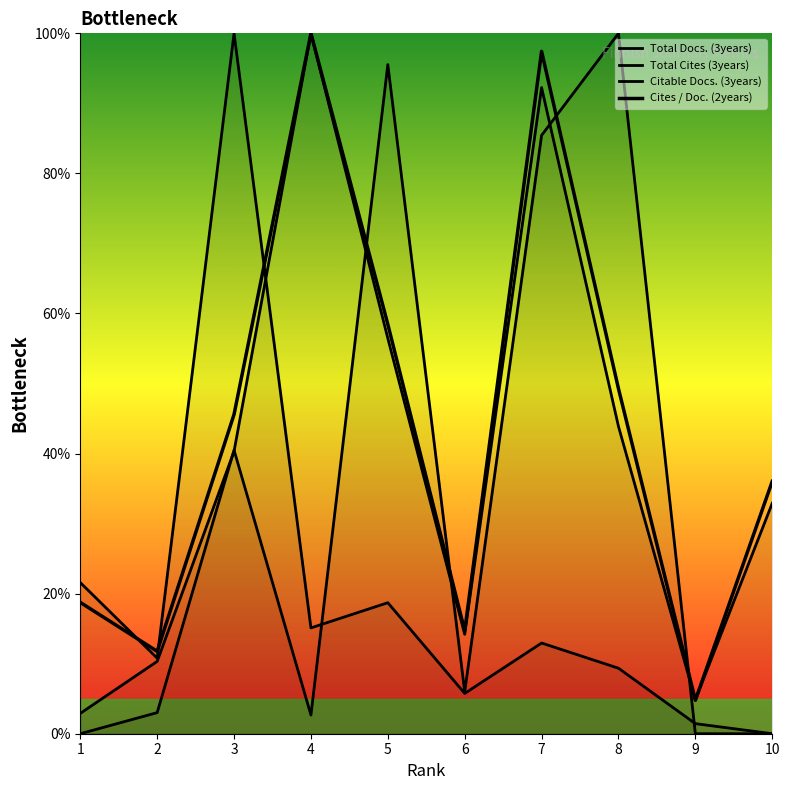

What are all the series names shown in the legend?

Total Docs. (3years), Total Cites (3years), Citable Docs. (3years), Cites / Doc. (2years)